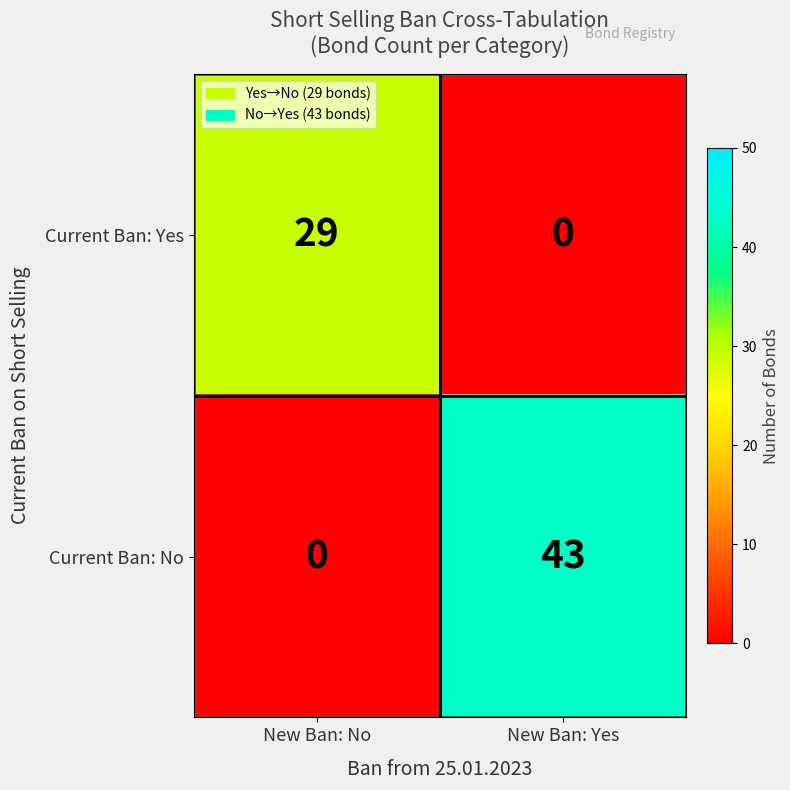

Which series changed the most between New Ban: No and New Ban: Yes?

Current Ban: No